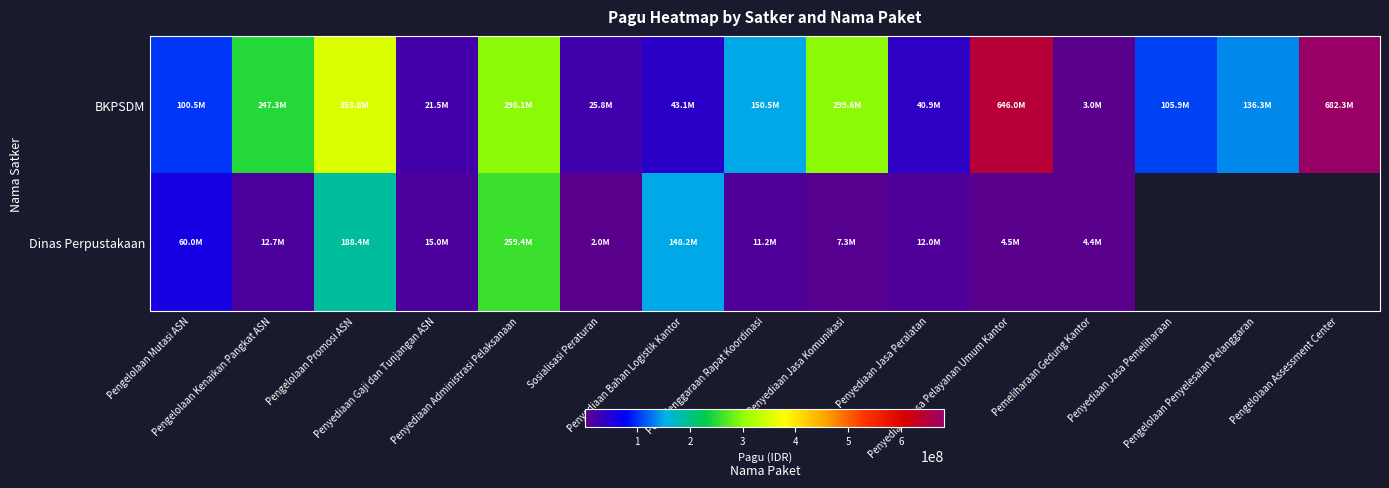

The BKPSDM series shows 715804.7 at Pemeliharaan Gedung Kantor. True or false?

False